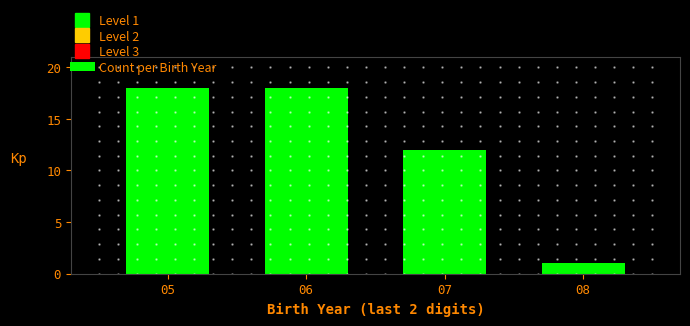

Reading right to left, what are all the values shown in this chart?

08=1	07=12	06=18	05=18